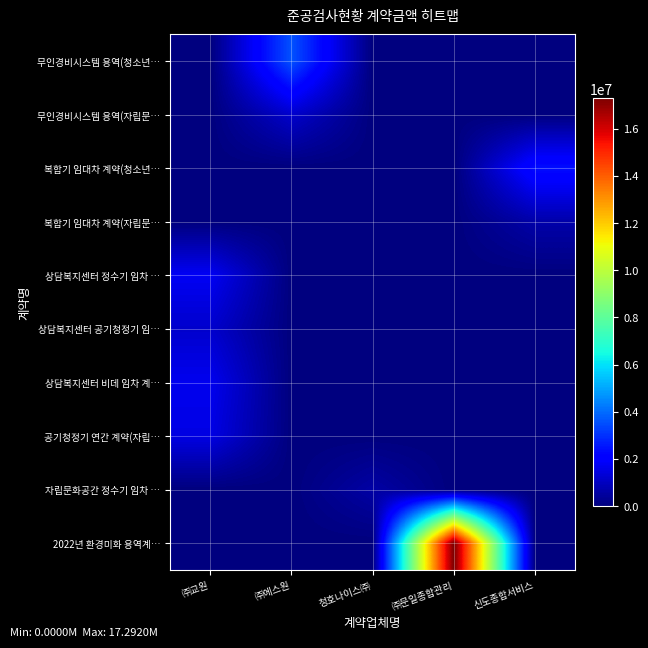

Between 청호나이스㈜ and ㈜에스원, which is larger?

㈜에스원